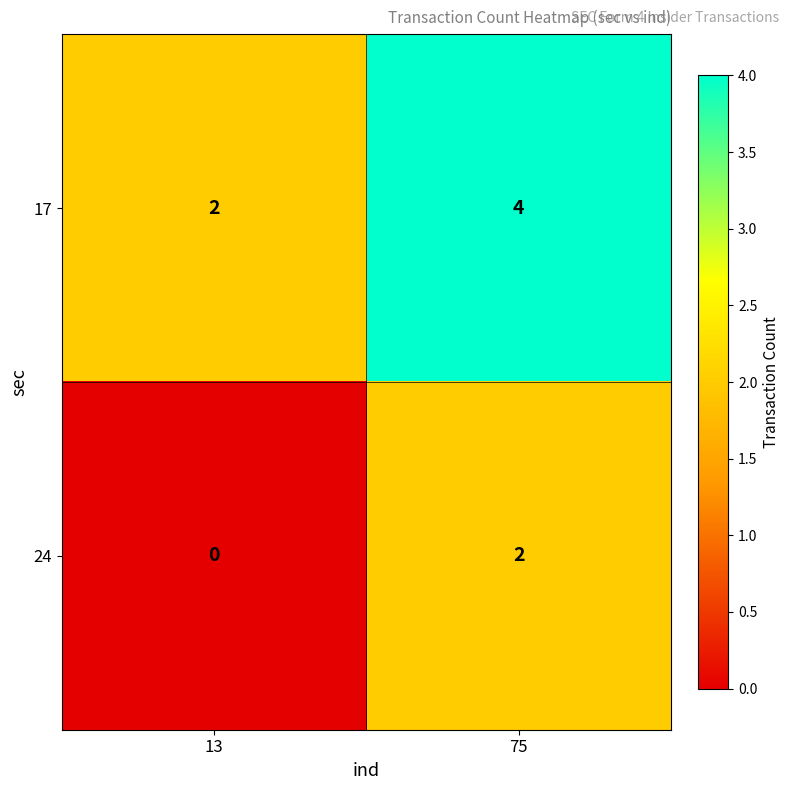

The 24 series shows 1 at 75. True or false?

False